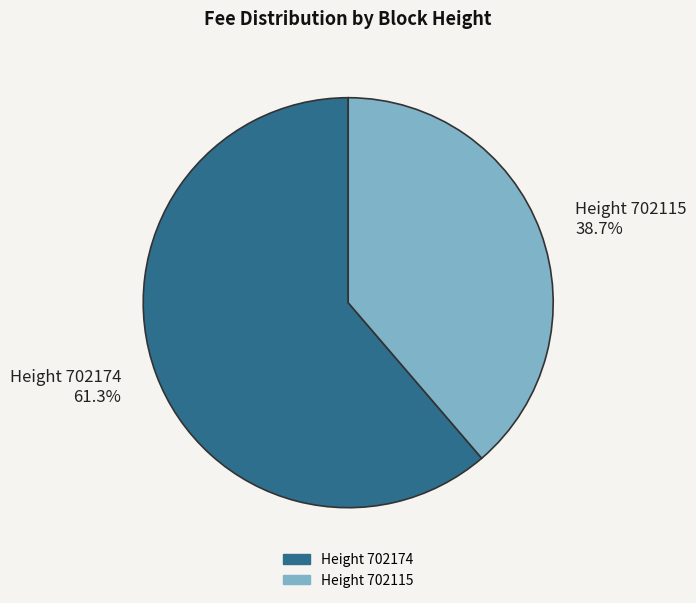

Which slice is the largest?

Height 702174